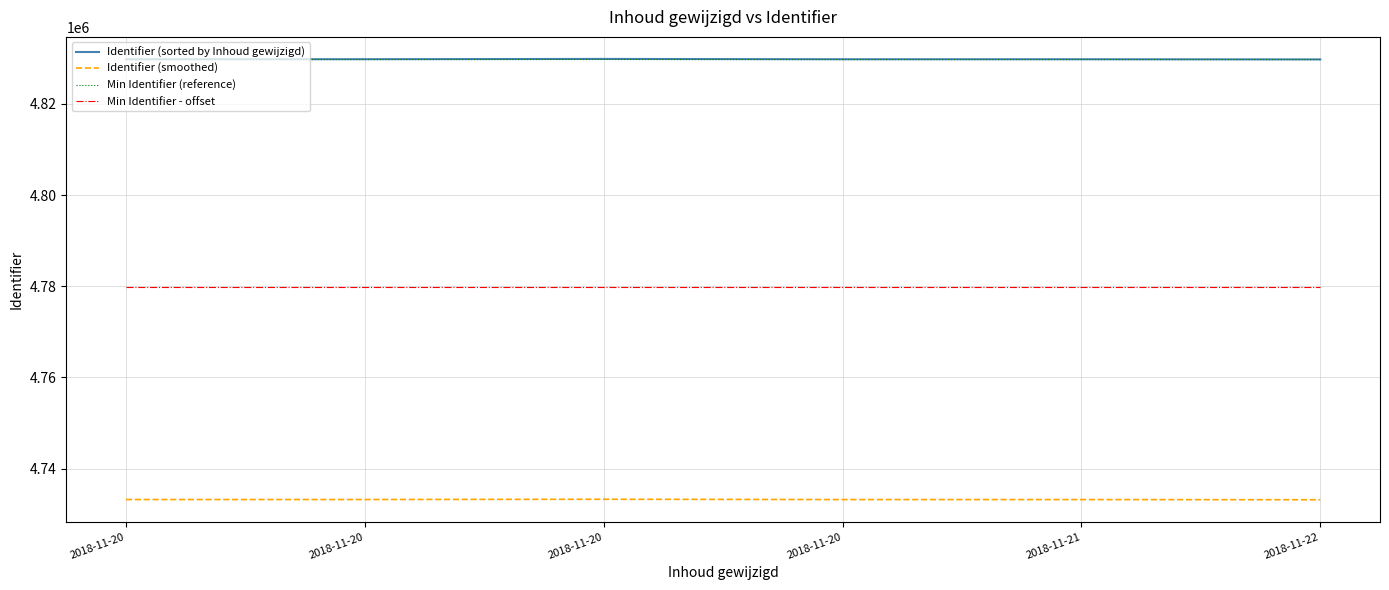

True or false: Identifier (smoothed) and Min Identifier (reference) intersect in this chart.

False